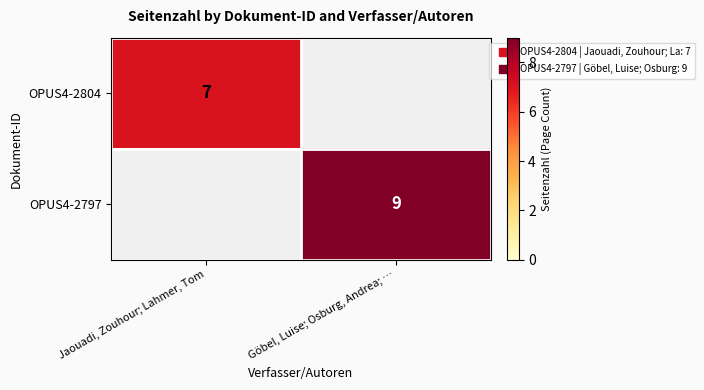

How many values in OPUS4-2804 are above zero?

1